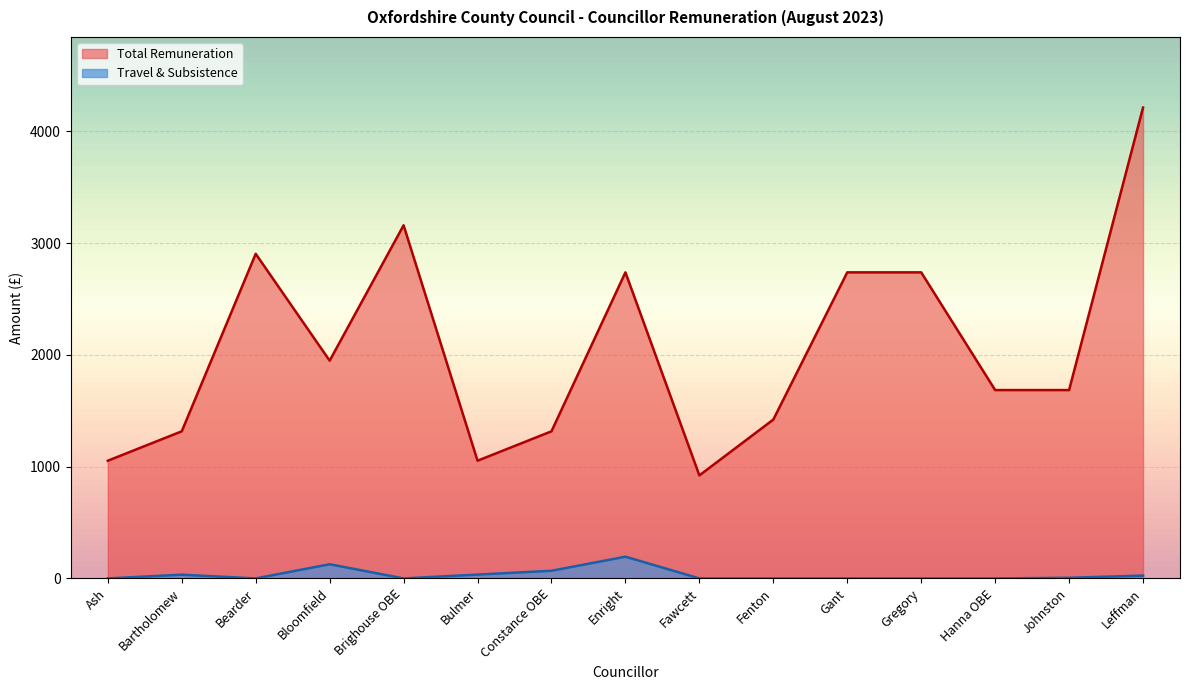

True or false: Travel & Subsistence and Total Remuneration cross at least once.

False